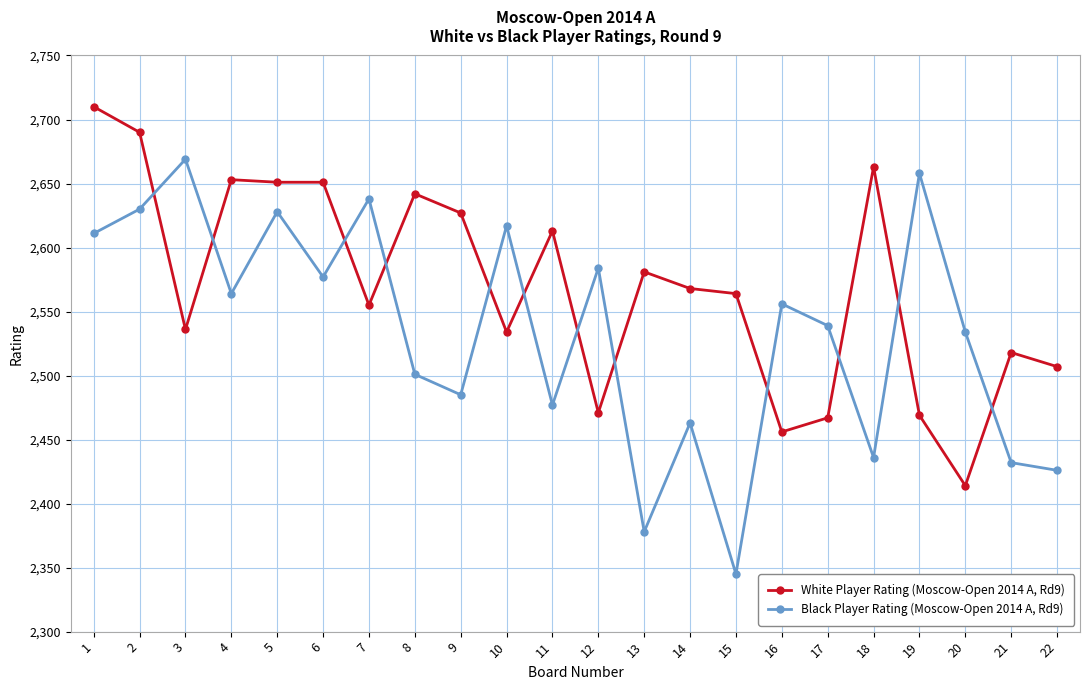

Rank the series by their average value, from lowest to highest.

Black Player Rating (Moscow-Open 2014 A, Rd9), White Player Rating (Moscow-Open 2014 A, Rd9)